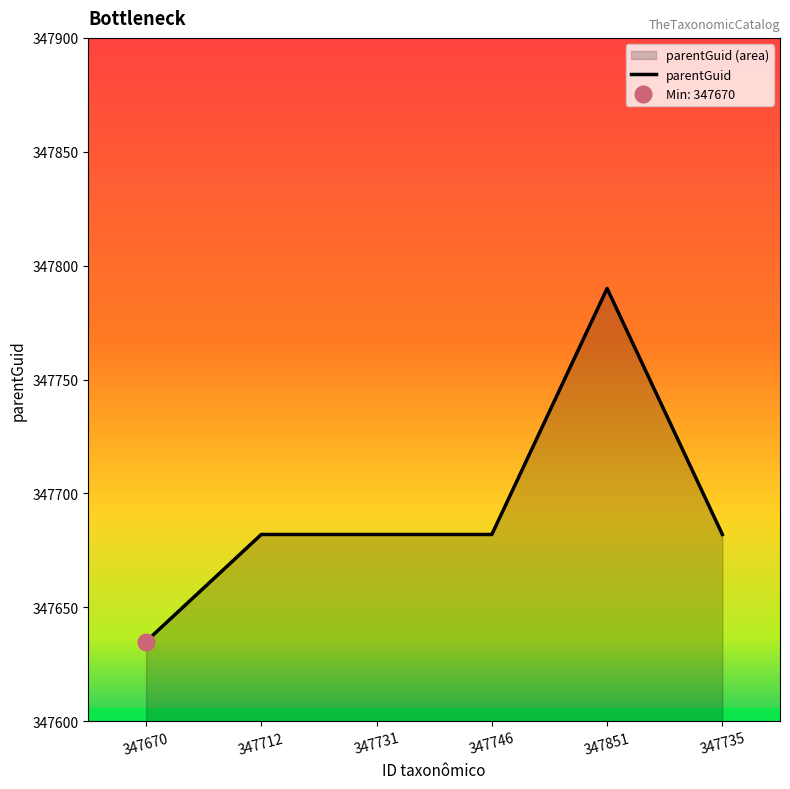

At which category does the chart reach its minimum across all series?

347670